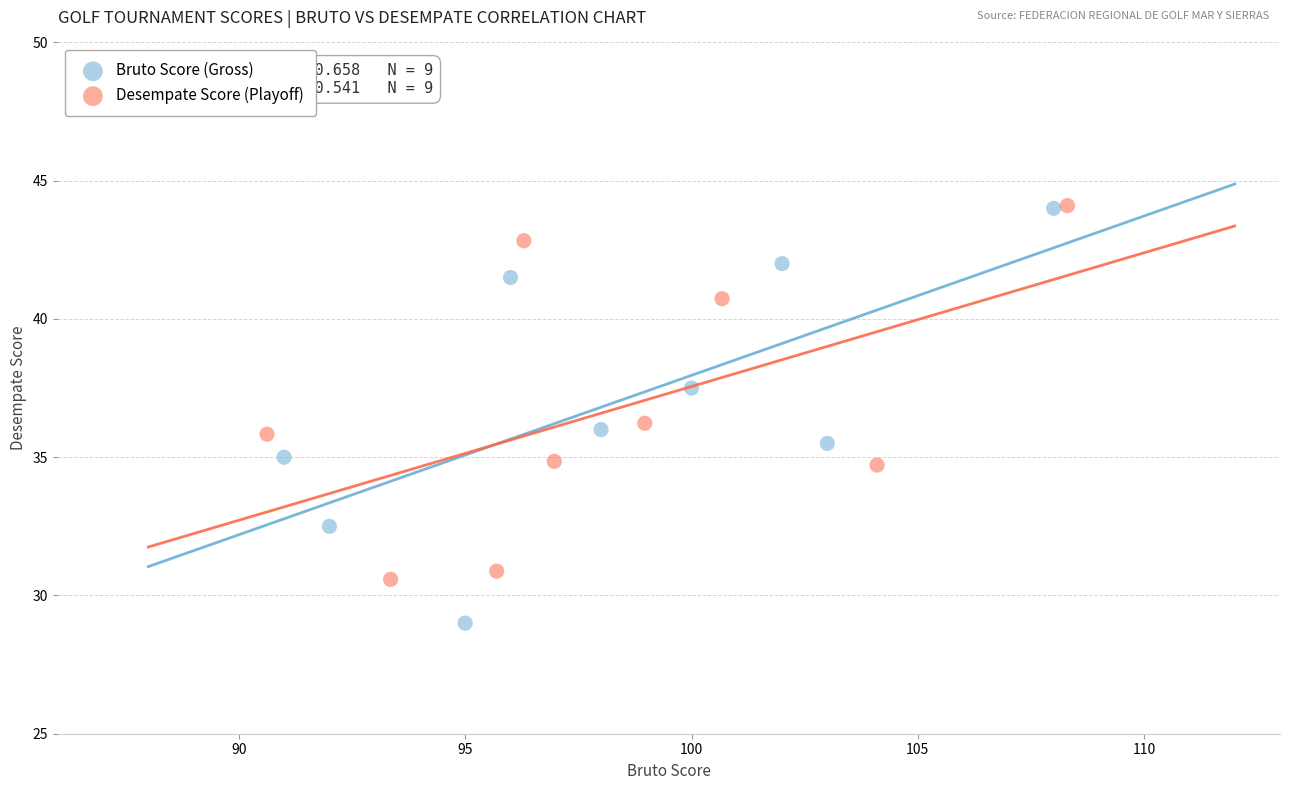

Which series has the largest Y range (max minus min)?

Bruto Score (Gross)